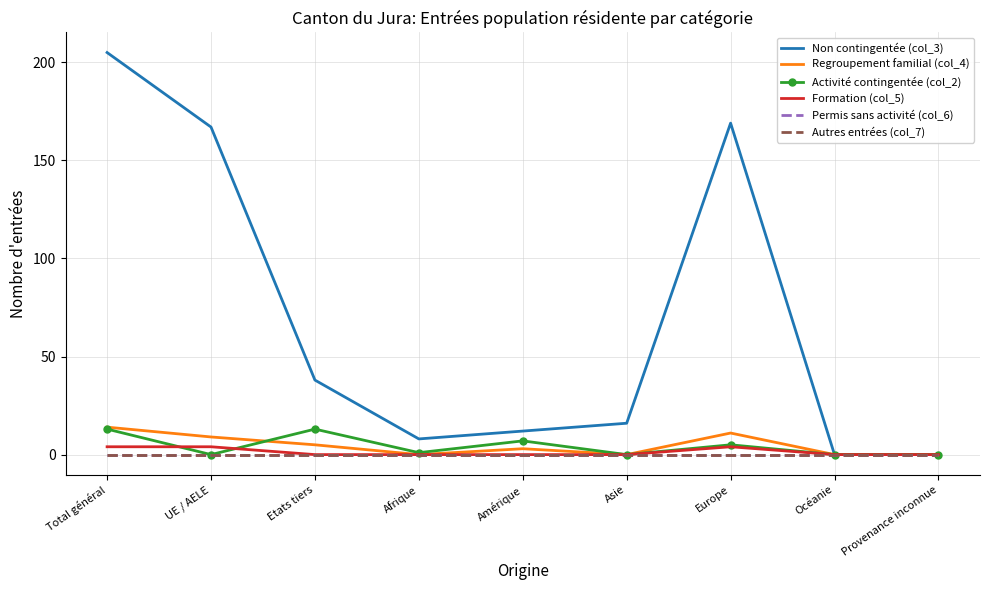

Does the chart have visible grid lines?

Yes